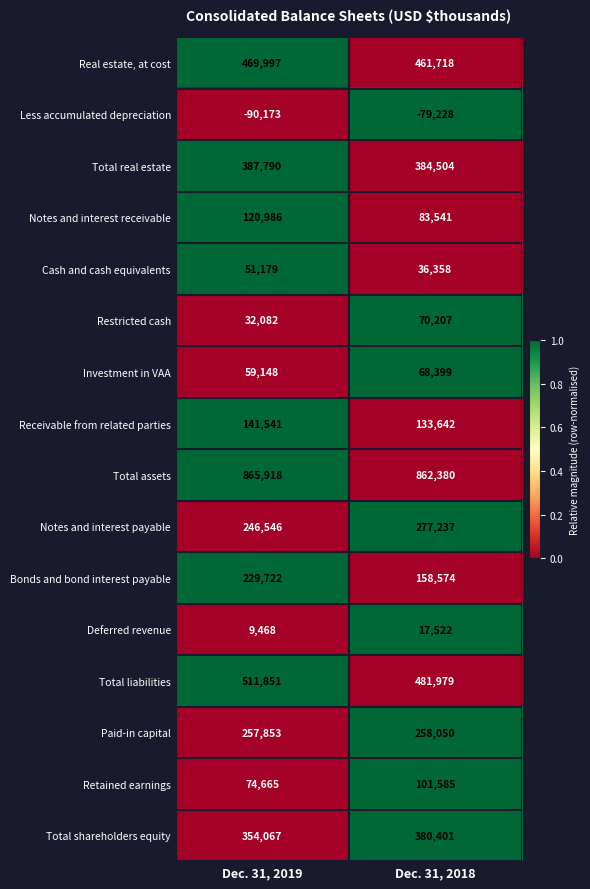

Which series has the largest total across all categories?

Total assets